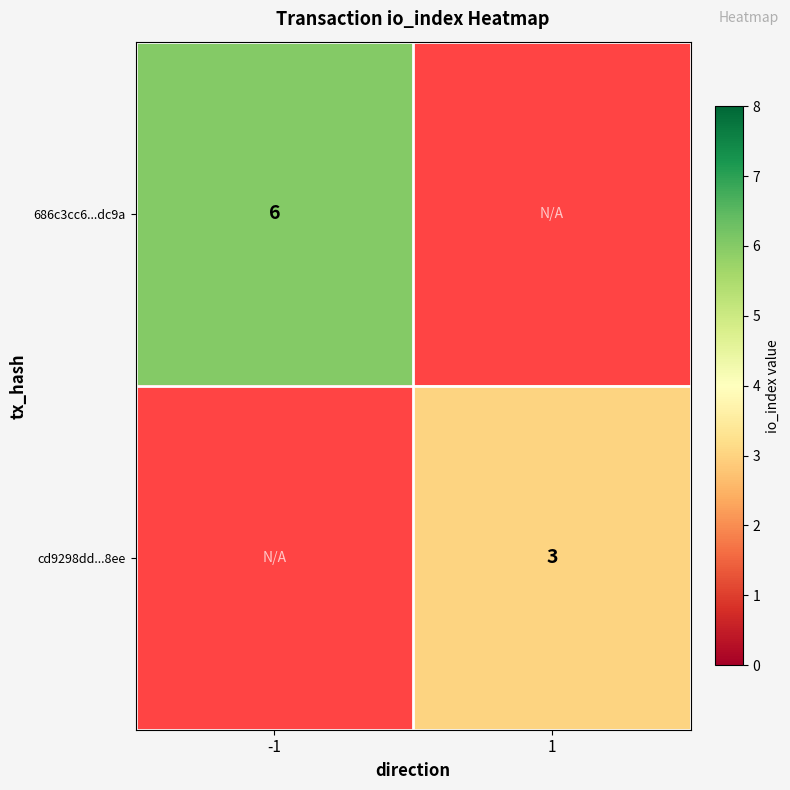

Which has a higher value, 1 or -1?

-1